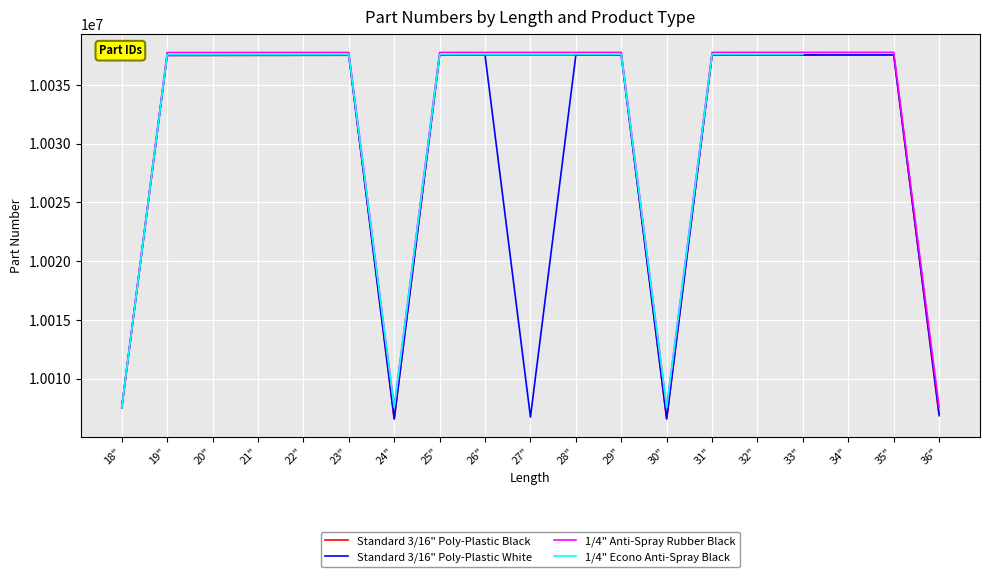

Which series has the widest spread of values?

Standard 3/16" Poly-Plastic Black